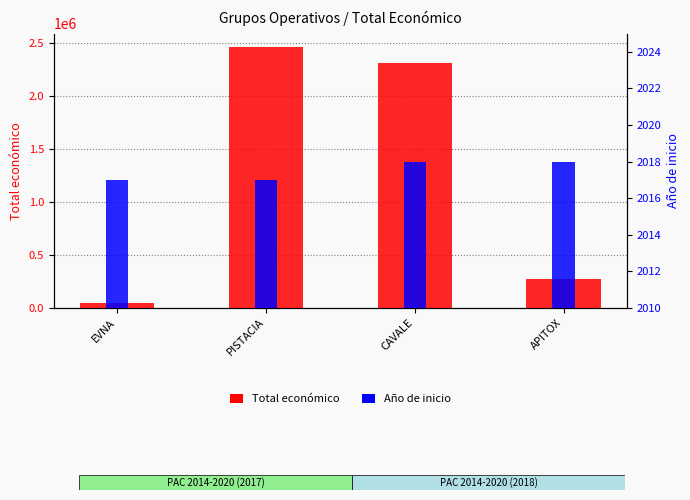

Read the Total económico value at PISTACIA, to the nearest 10.

2464570